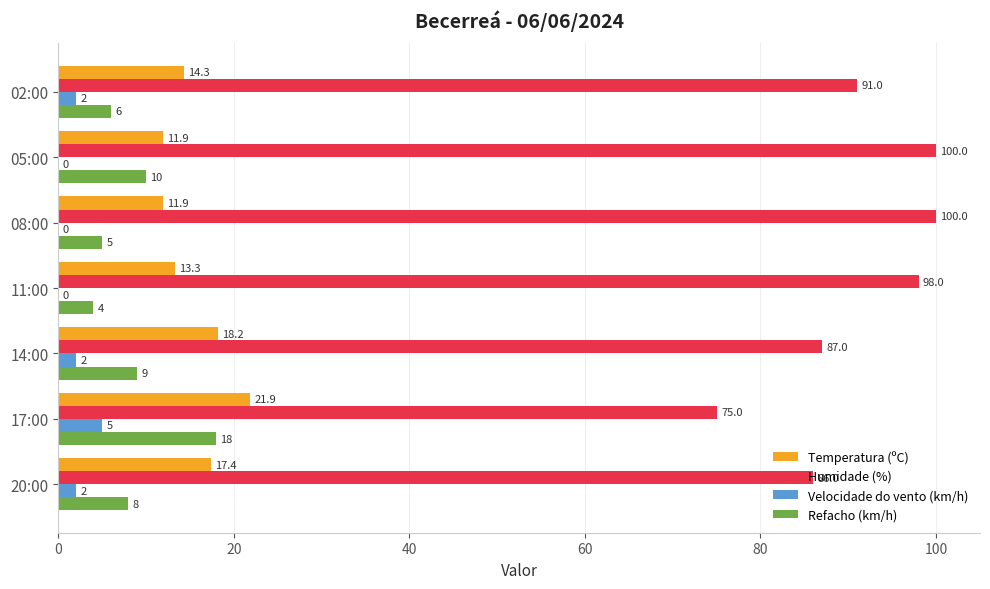

Which series has the largest total across all categories?

Humidade (%)